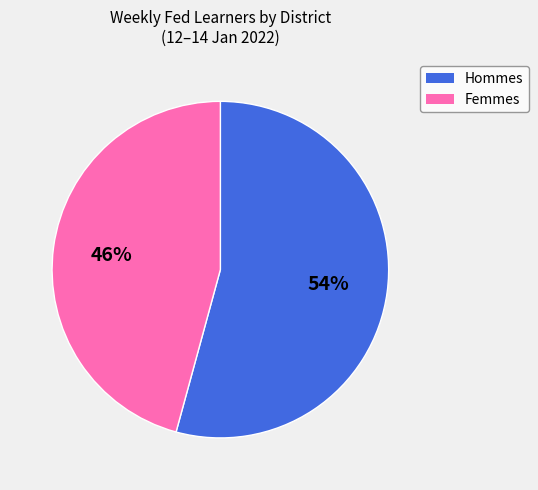

Count the number of slices in the pie.

2